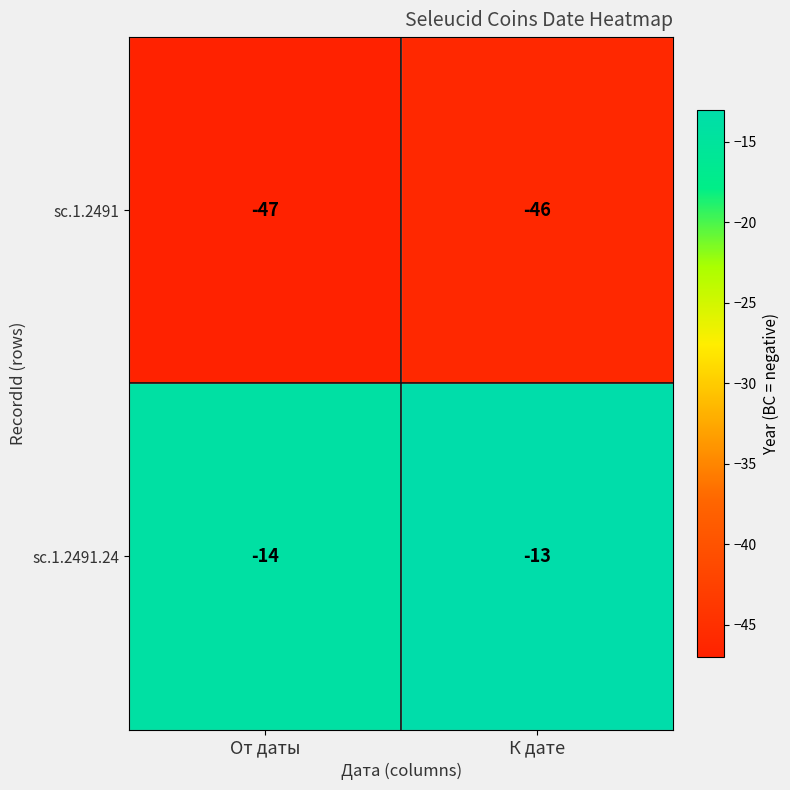

What is the sum of the sc.1.2491 values at К дате and От даты?

-93